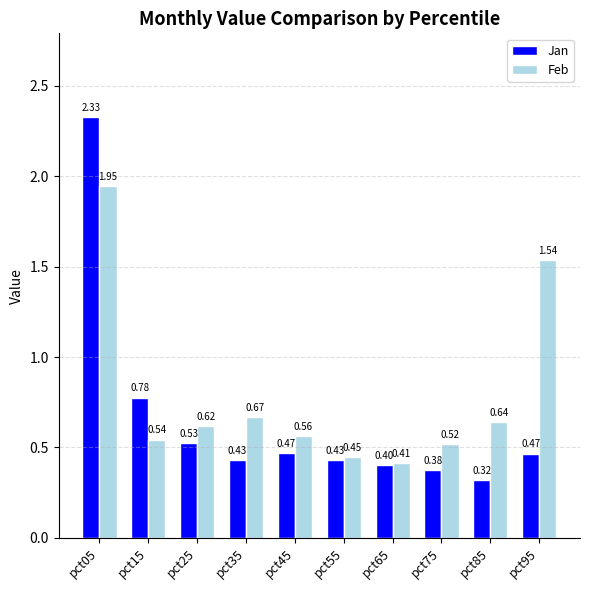

Which series has the widest spread of values?

Jan